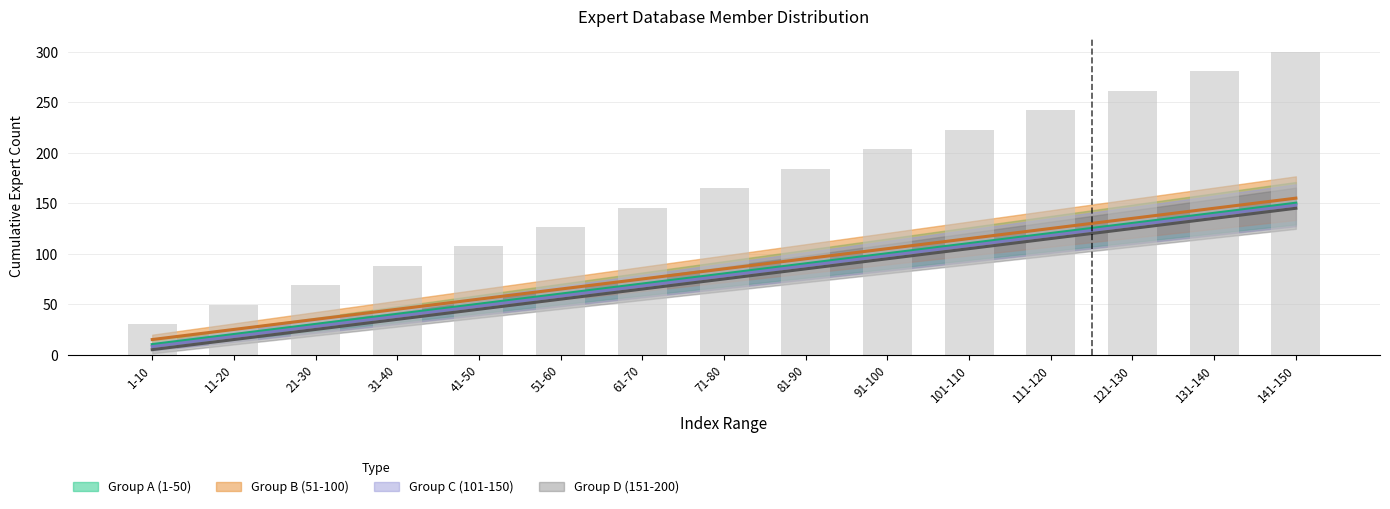

Which series changed the most between 71-80 and 141-150?

Group A (1-50)